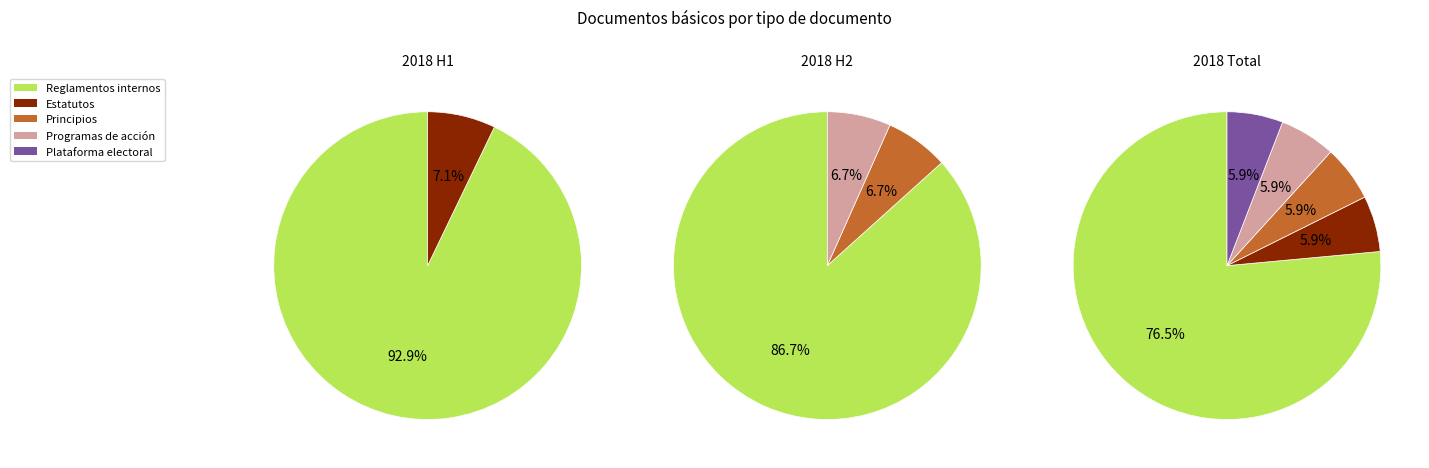

Which slice is the largest?

Reglamentos internos